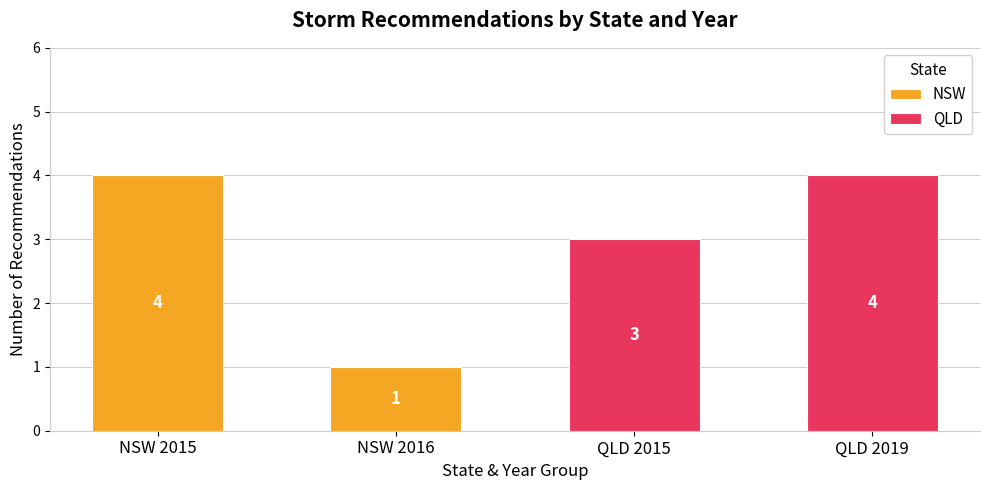

What is the total value across all series at QLD 2019?

4